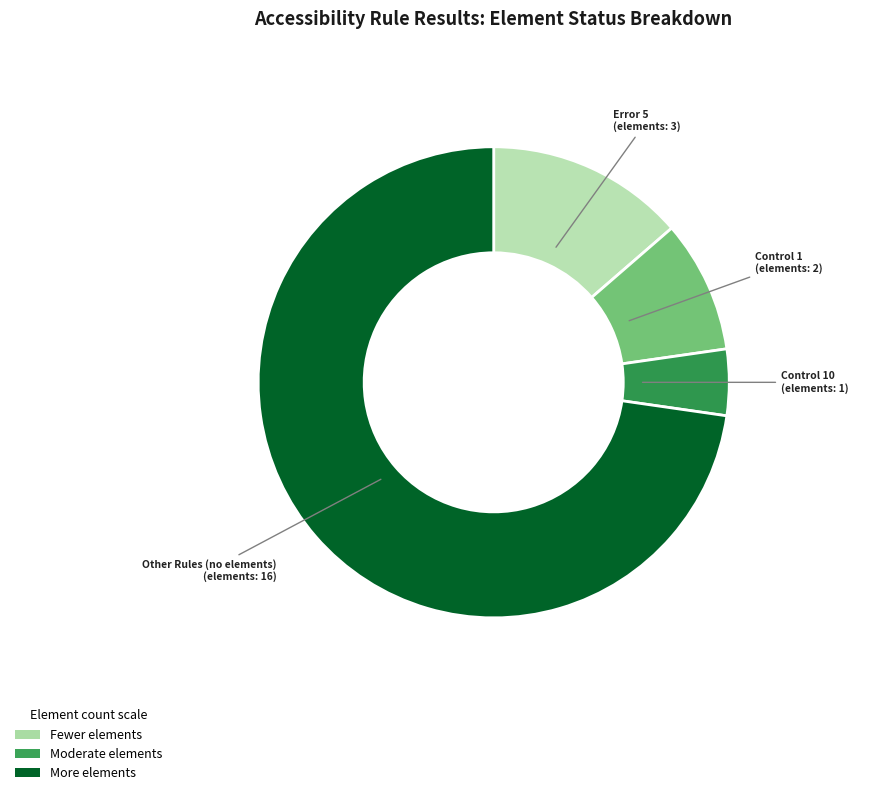

Does any single category account for the majority?

Yes